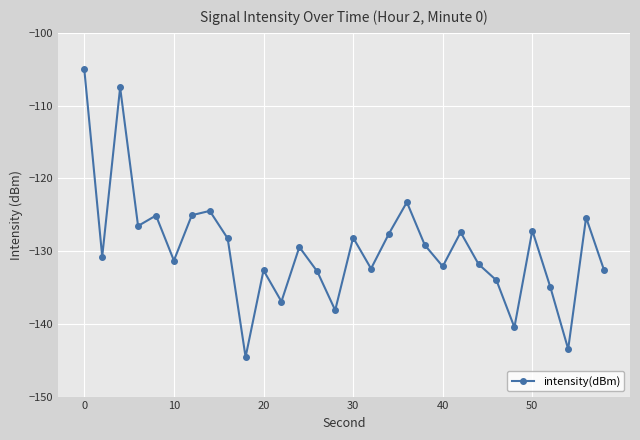

What is the difference between the maximum and minimum values?

39.5